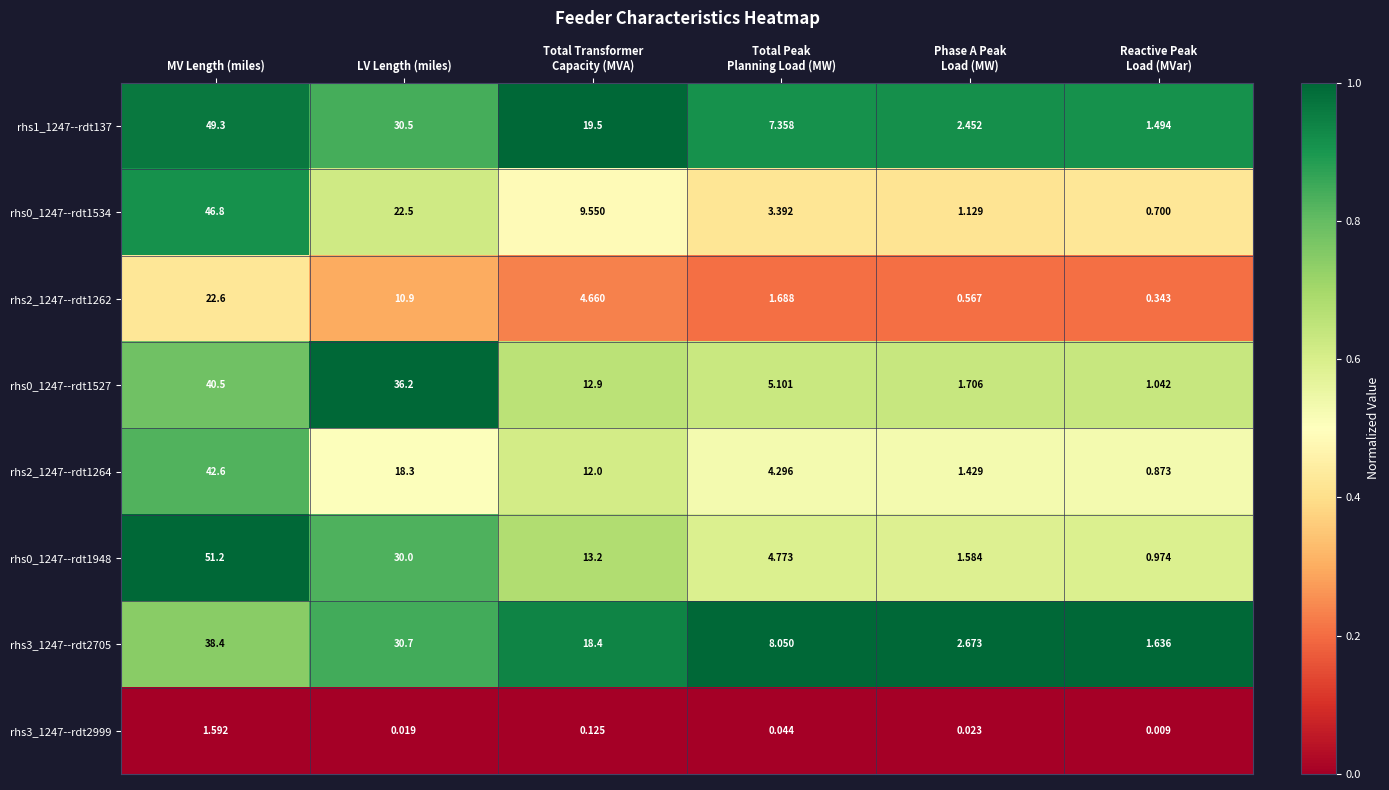

Where is rhs2_1247--rdt1262 nearest to the value 11?

LV Length (miles)